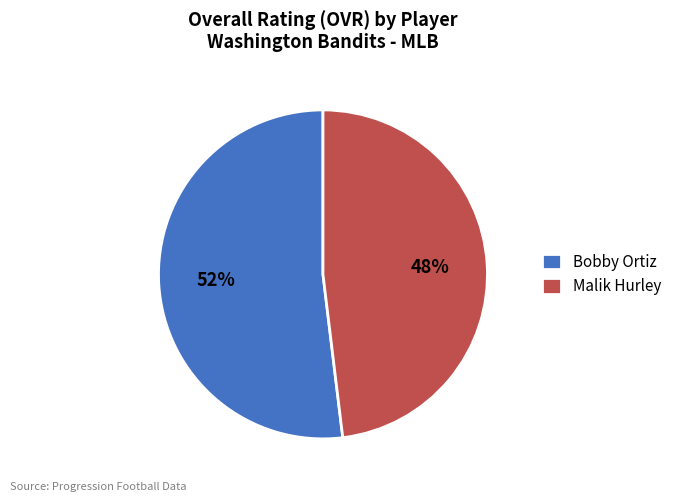

How many segments does this pie chart have?

2